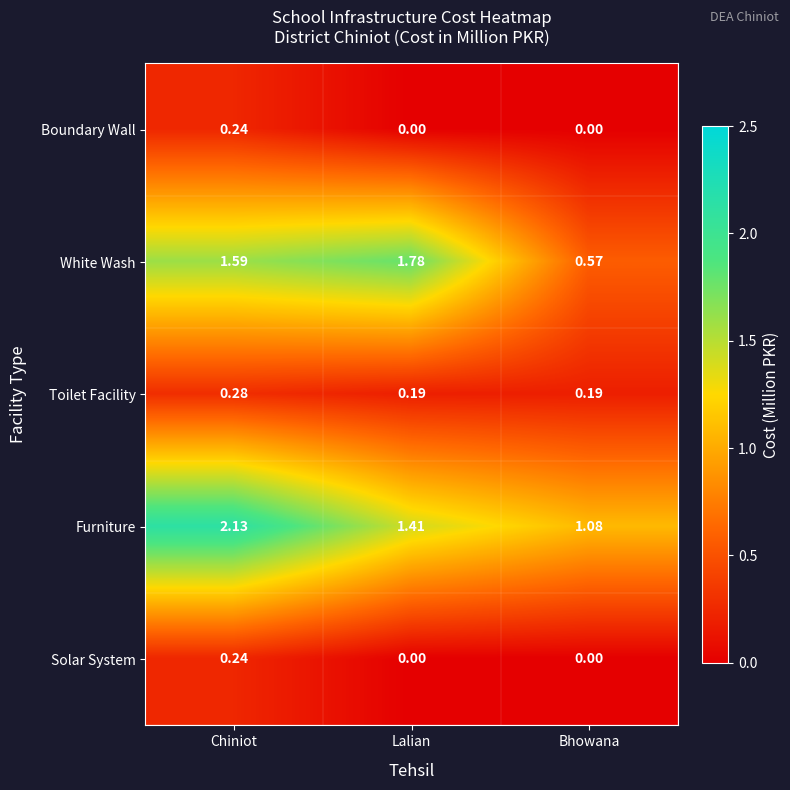

At which label does Furniture reach its minimum?

Bhowana